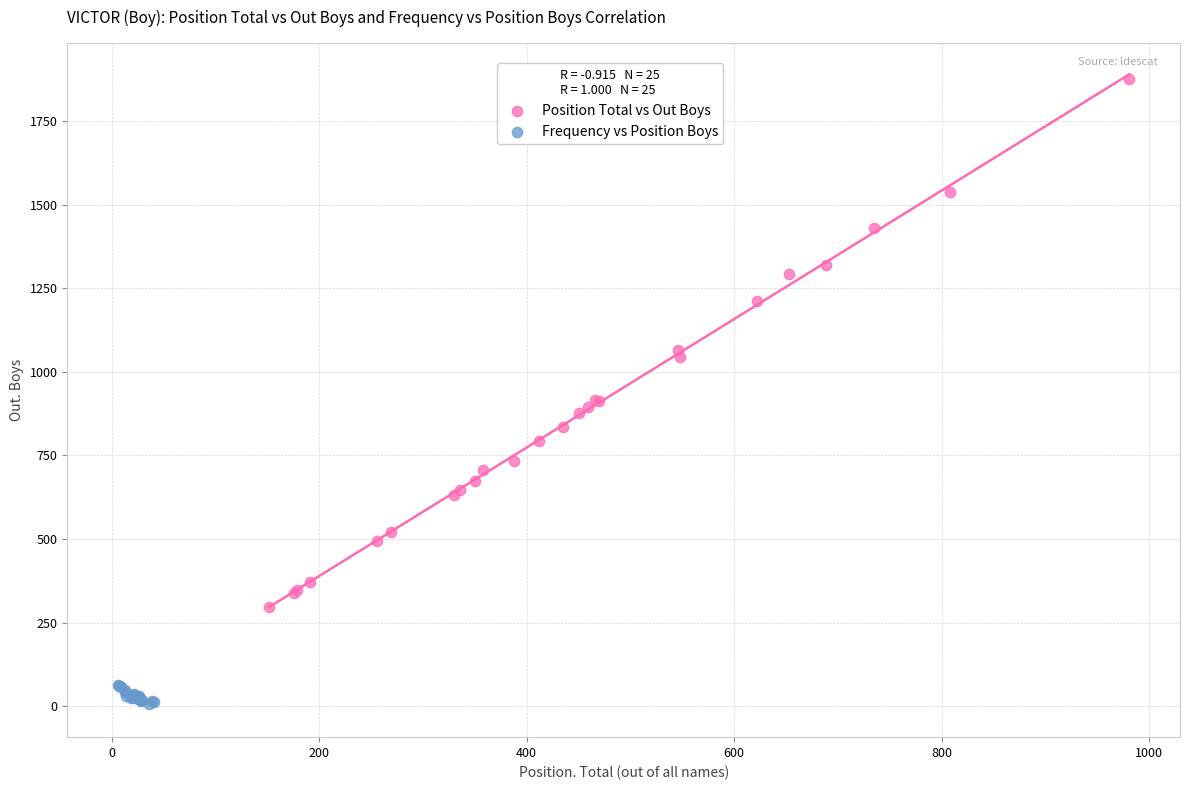

Which series contains the highest Y value?

Position Total vs Out Boys